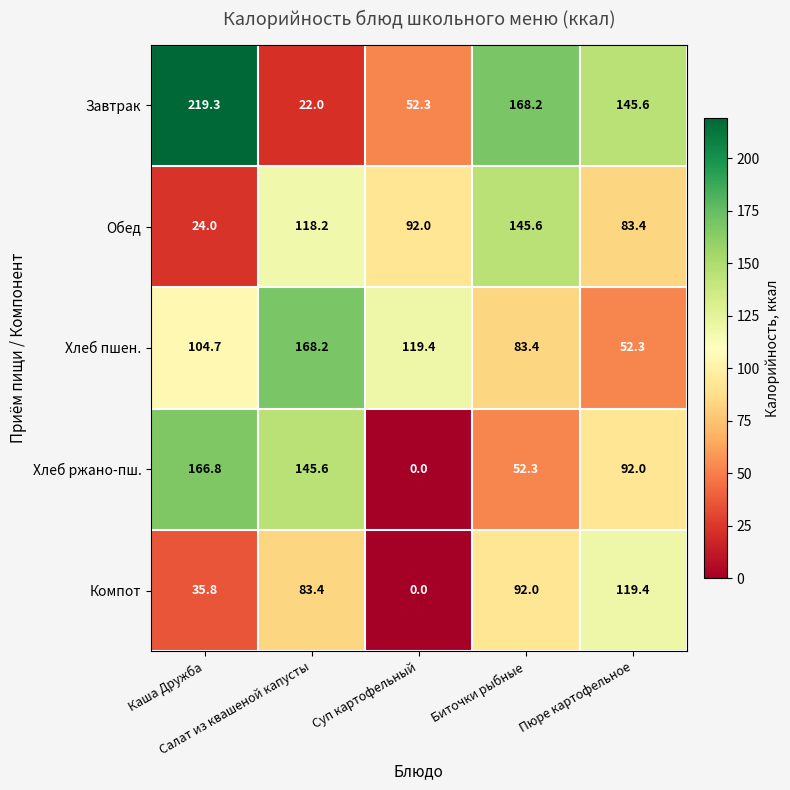

What is the greatest value displayed?

219.3